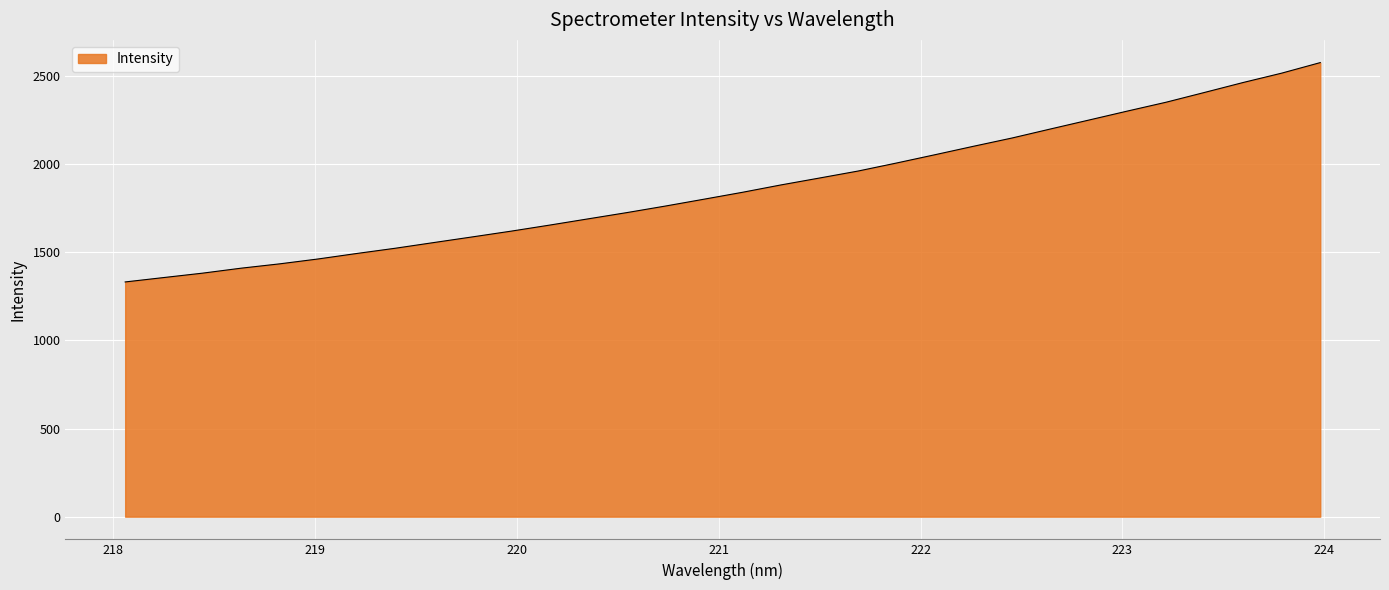

What is the minimum value shown in the chart?

1331.2